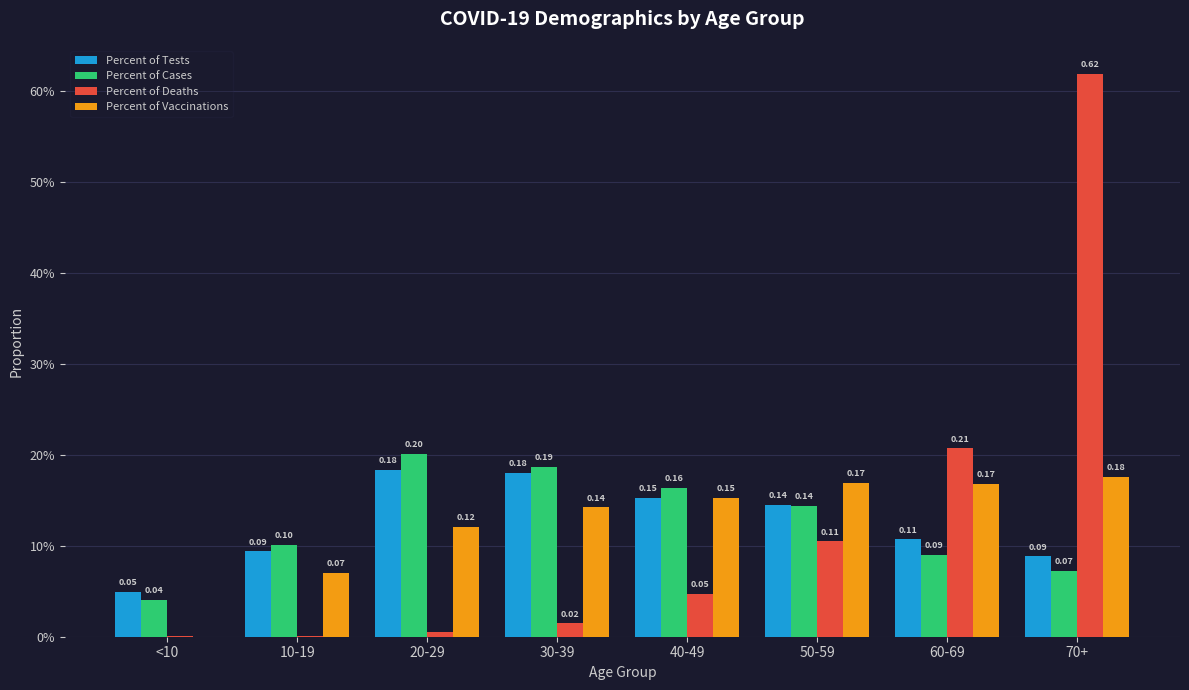

What are all the series names shown in the legend?

Percent of Tests, Percent of Cases, Percent of Deaths, Percent of Vaccinations